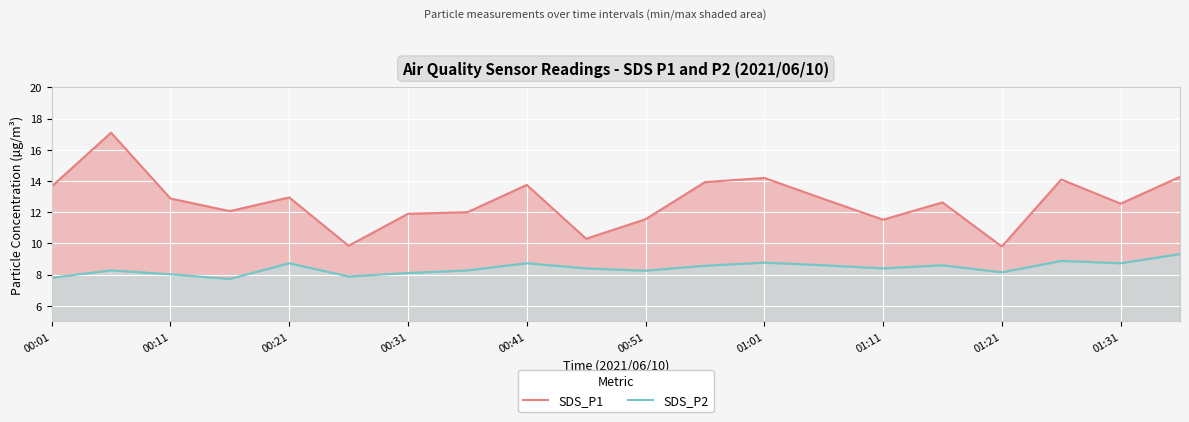

What is the lowest value of the SDS_P1 series?

9.8